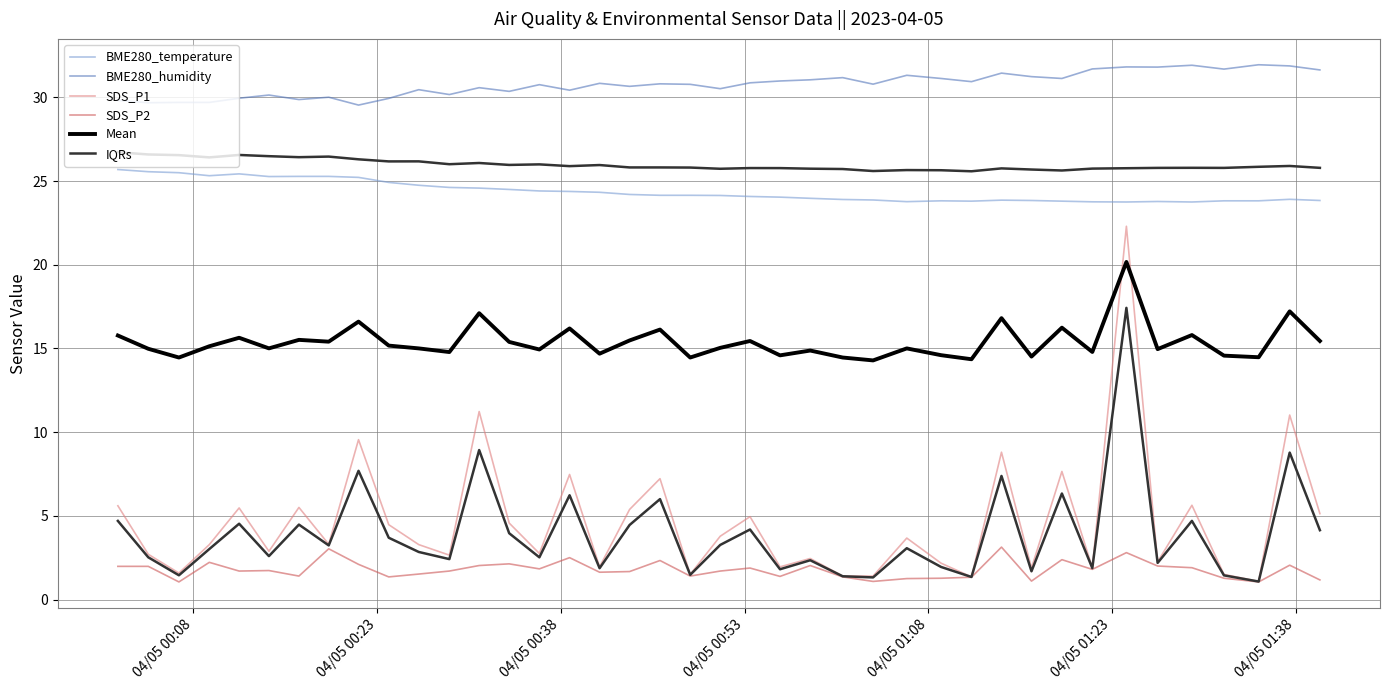

What is the average value of the BME280_temperature series?

24.4